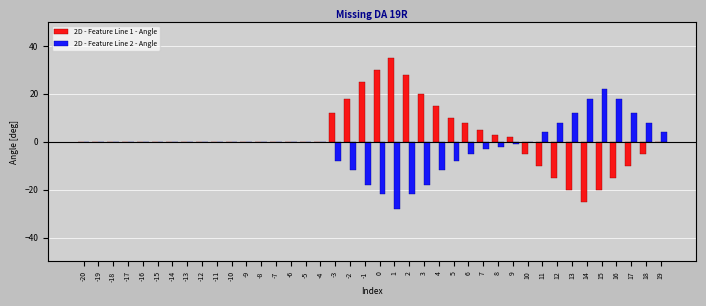

Are the bars horizontal?

No